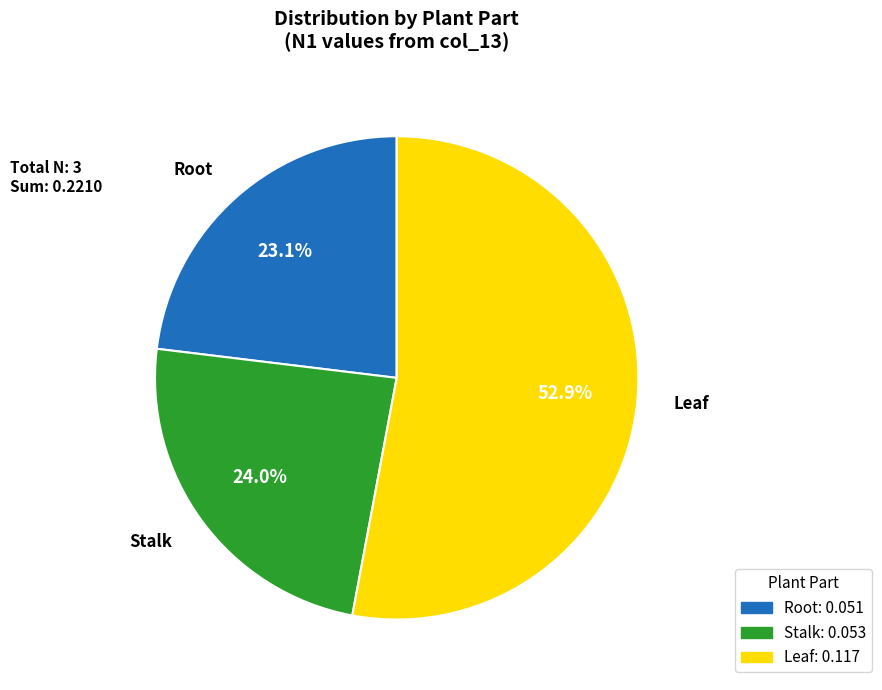

The Root slice represents 49% of the pie. True or false?

False